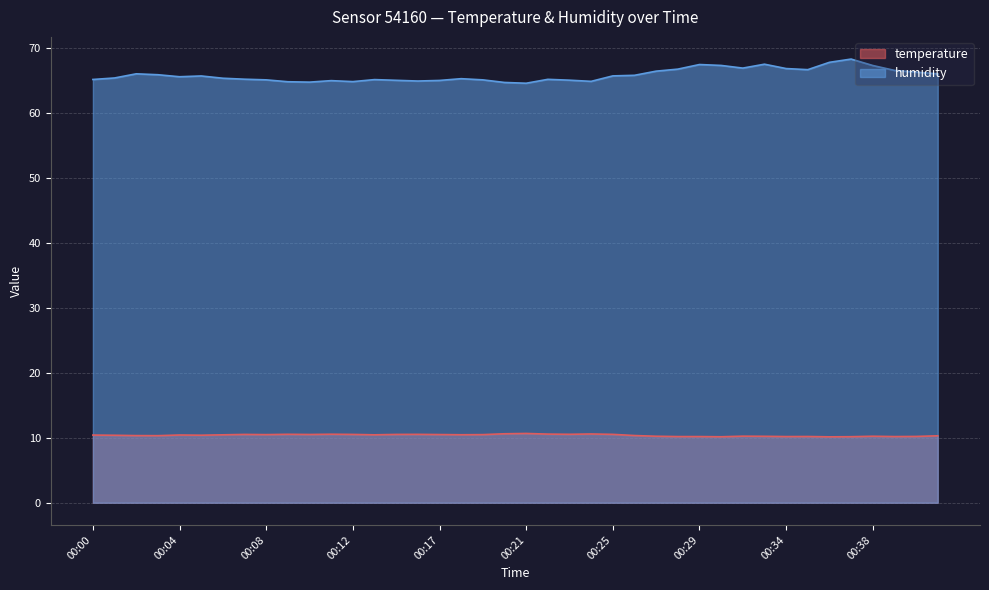

What is the spread (max minus min) of values at 00:37?

58.1